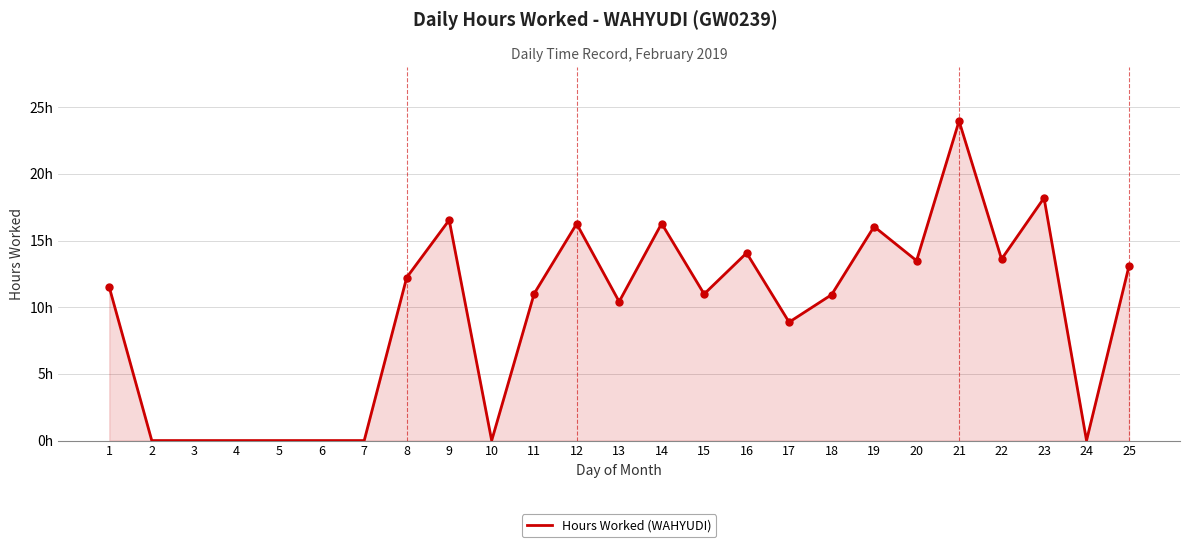

Does the chart have visible grid lines?

Yes